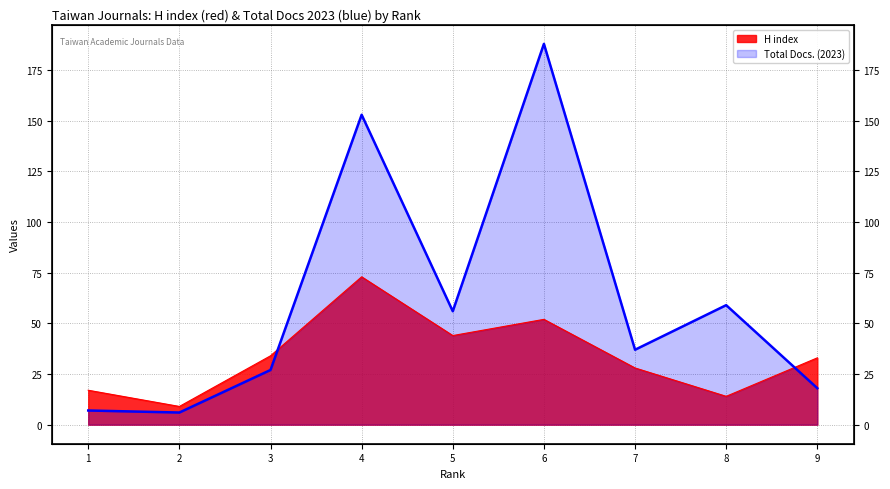

What is the total value across all series at 2?

15